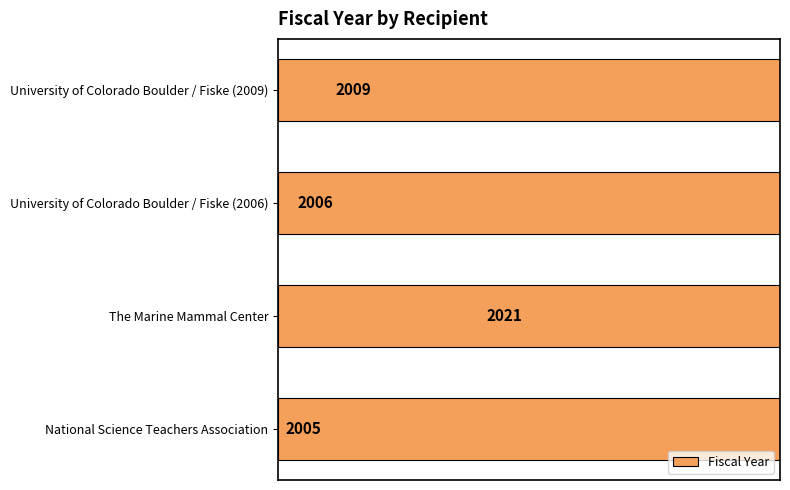

Is it true that the value at National Science Teachers Association is 1266?

False